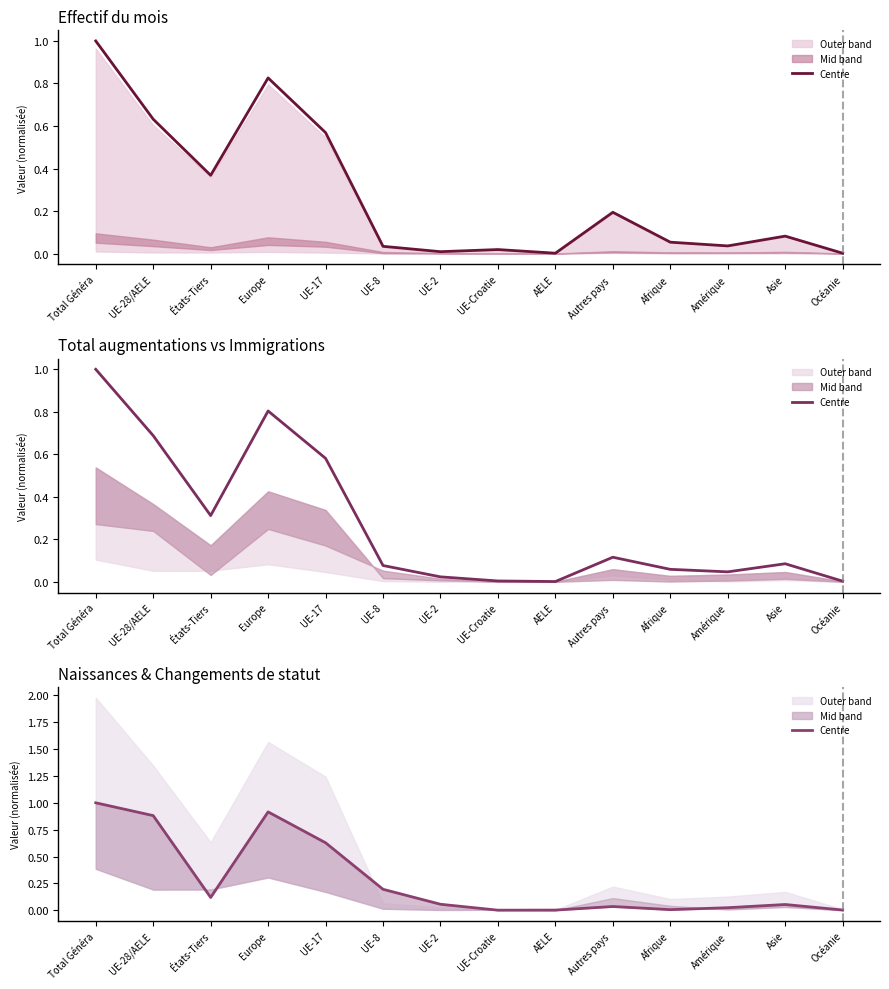

What position from the left is UE-17?

5